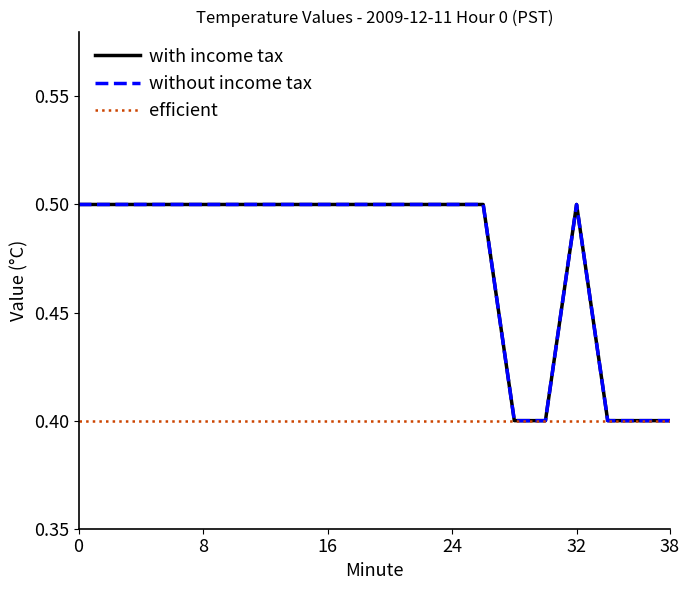

How many lines are shown in the chart?

3